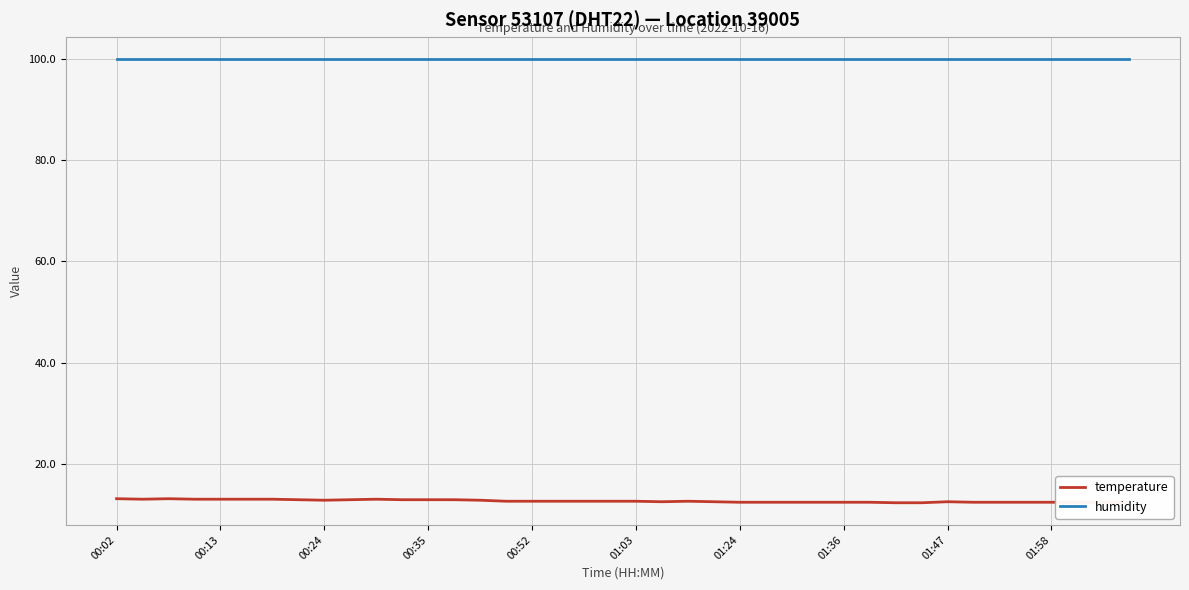

How many lines are shown in the chart?

2